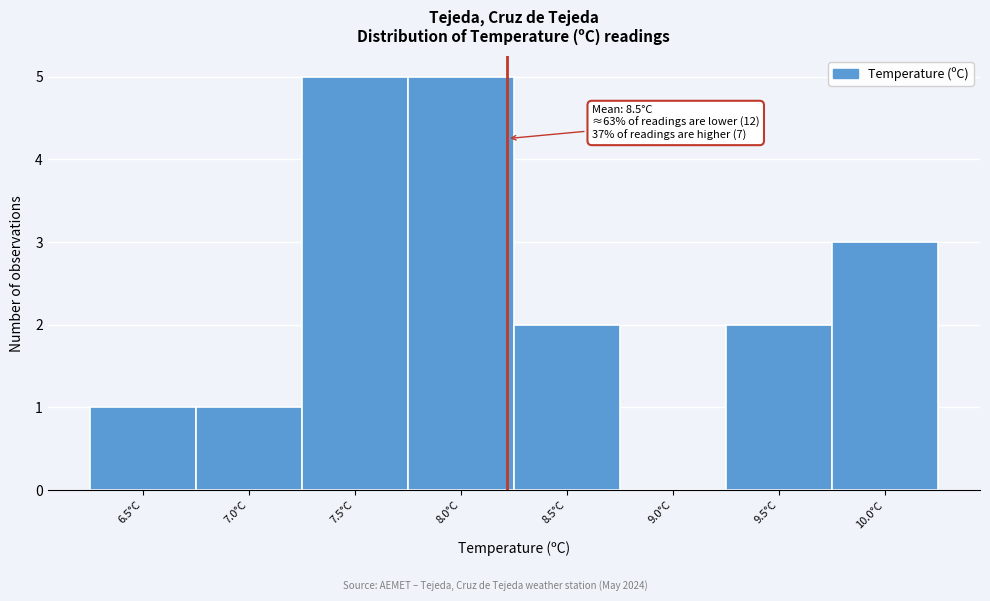

Reading left to right, what are all the values shown in this chart?

6.5°C=1	7.0°C=1	7.5°C=5	8.0°C=5	8.5°C=2	9.0°C=0	9.5°C=2	10.0°C=3